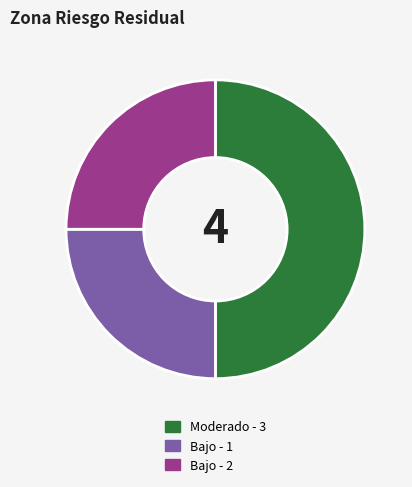

How many slices are in this pie chart?

3